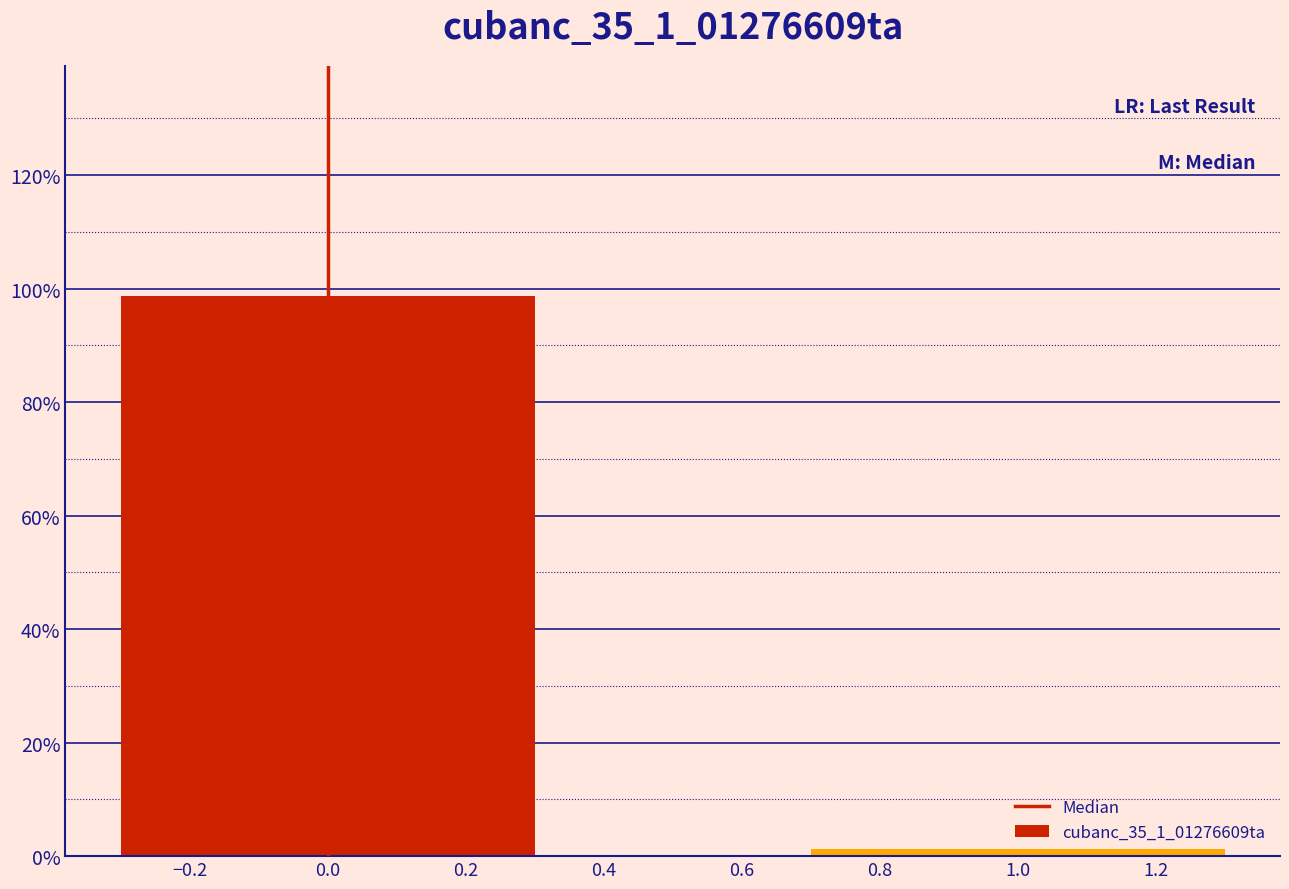

The chart shows a value of 20.9 at 0.0. True or false?

False